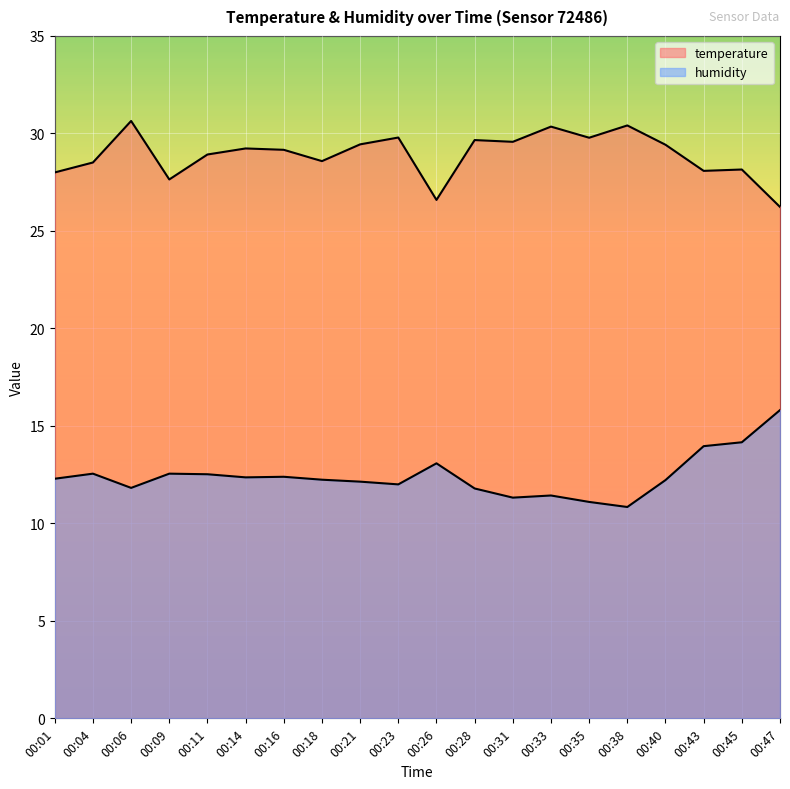

Reading right to left, transcribe all the data shown in this chart.

temperature: 00:47=26.2	00:45=28.1	00:43=28.1	00:40=29.4	00:38=30.4	00:35=29.8	00:33=30.4	00:31=29.6	00:28=29.7	00:26=26.6	00:23=29.8	00:21=29.4	00:18=28.6	00:16=29.2	00:14=29.2	00:11=28.9	00:09=27.6	00:06=30.6	00:04=28.5	00:01=28.0
humidity: 00:47=15.8	00:45=14.2	00:43=14.0	00:40=12.2	00:38=10.8	00:35=11.1	00:33=11.4	00:31=11.3	00:28=11.8	00:26=13.1	00:23=12.0	00:21=12.1	00:18=12.2	00:16=12.4	00:14=12.4	00:11=12.5	00:09=12.6	00:06=11.8	00:04=12.6	00:01=12.3